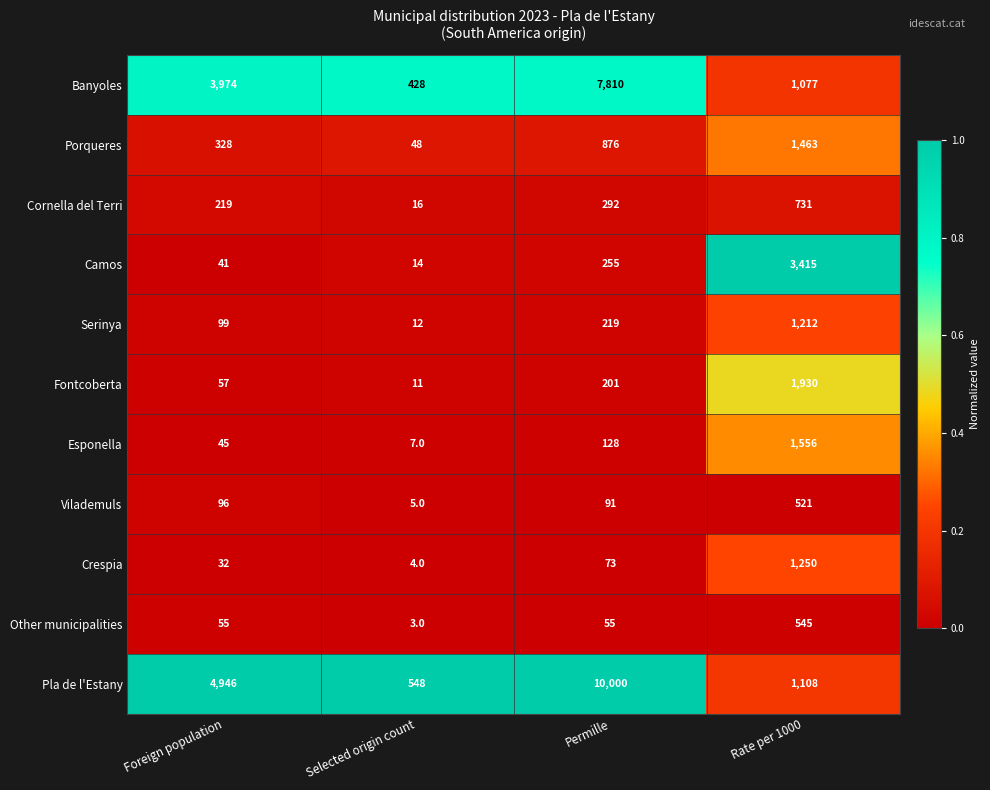

What is the difference between the highest and lowest values at Rate per 1000?

2894